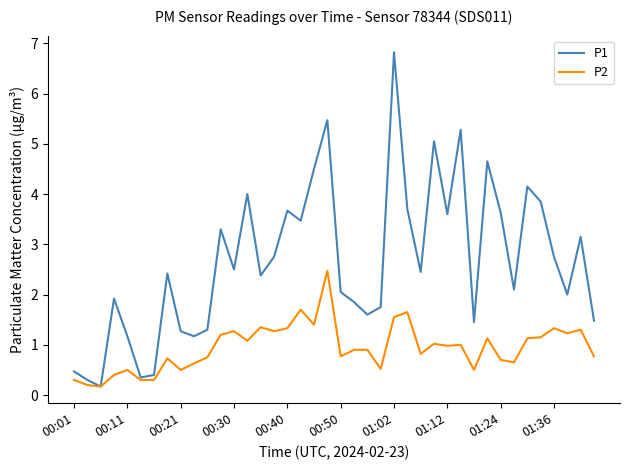

Rank the series by their average value, from highest to lowest.

P1, P2